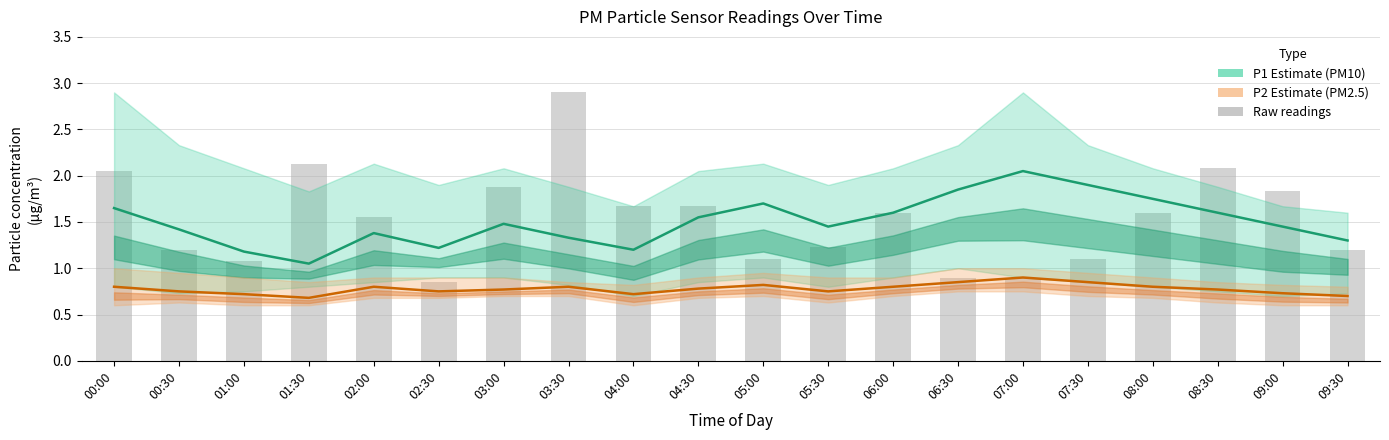

Reading left to right, extract all data points from this chart.

P1 (PM10): 00:00=1.6	00:30=1.4	01:00=1.2	01:30=1.1	02:00=1.4	02:30=1.2	03:00=1.5	03:30=1.3	04:00=1.2	04:30=1.6	05:00=1.7	05:30=1.4	06:00=1.6	06:30=1.9	07:00=2.0	07:30=1.9	08:00=1.8	08:30=1.6	09:00=1.4	09:30=1.3
P2 (PM2.5): 00:00=0.8	00:30=0.8	01:00=0.7	01:30=0.7	02:00=0.8	02:30=0.8	03:00=0.8	03:30=0.8	04:00=0.7	04:30=0.8	05:00=0.8	05:30=0.8	06:00=0.8	06:30=0.8	07:00=0.9	07:30=0.8	08:00=0.8	08:30=0.8	09:00=0.7	09:30=0.7
Raw P1 readings: 00:00=2.0	00:30=1.2	01:00=1.1	01:30=2.1	02:00=1.6	02:30=0.8	03:00=1.9	03:30=2.9	04:00=1.7	04:30=1.7	05:00=1.1	05:30=1.2	06:00=1.6	06:30=0.9	07:00=0.9	07:30=1.1	08:00=1.6	08:30=2.1	09:00=1.8	09:30=1.2